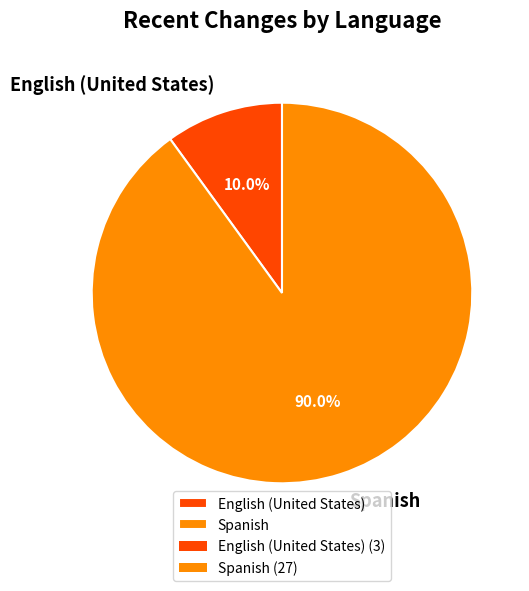

What portion of the pie excludes English (United States)?

90.0%